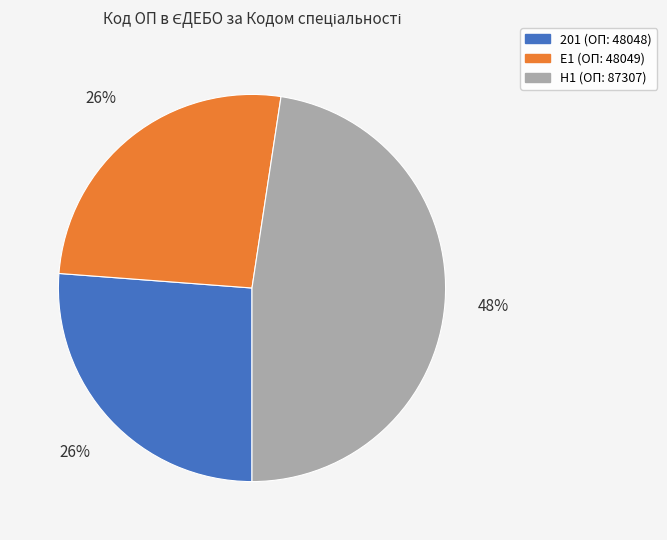

Do H1 and 201 together represent more than half of the pie?

Yes